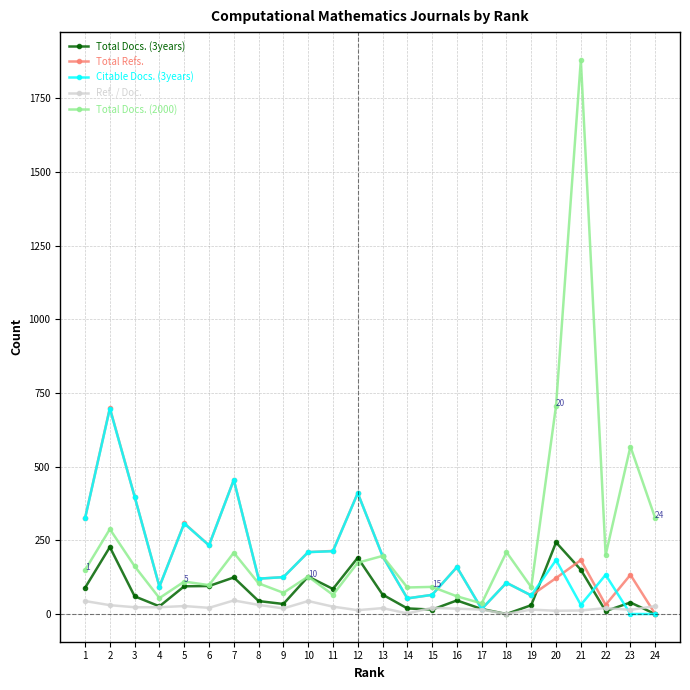

How many data points in Ref. / Doc. are less than 21?

12